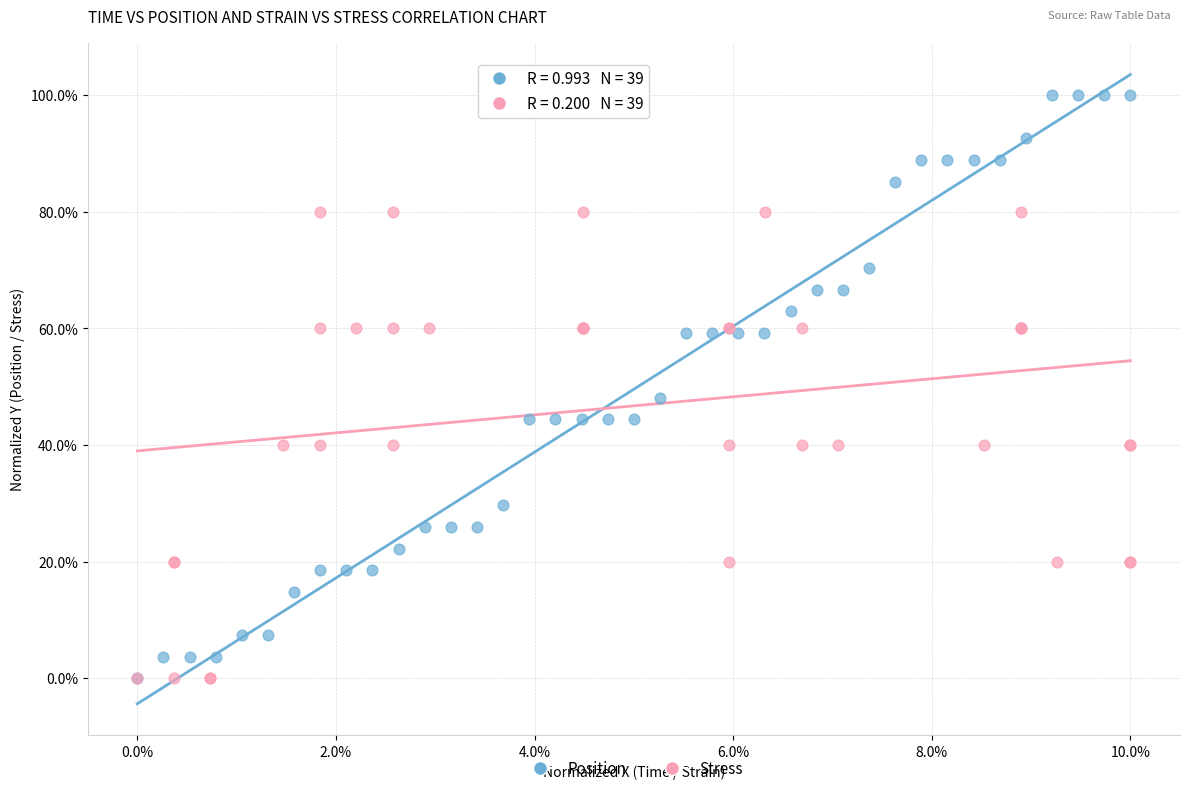

What are all the series names shown in the legend?

Position, Stress